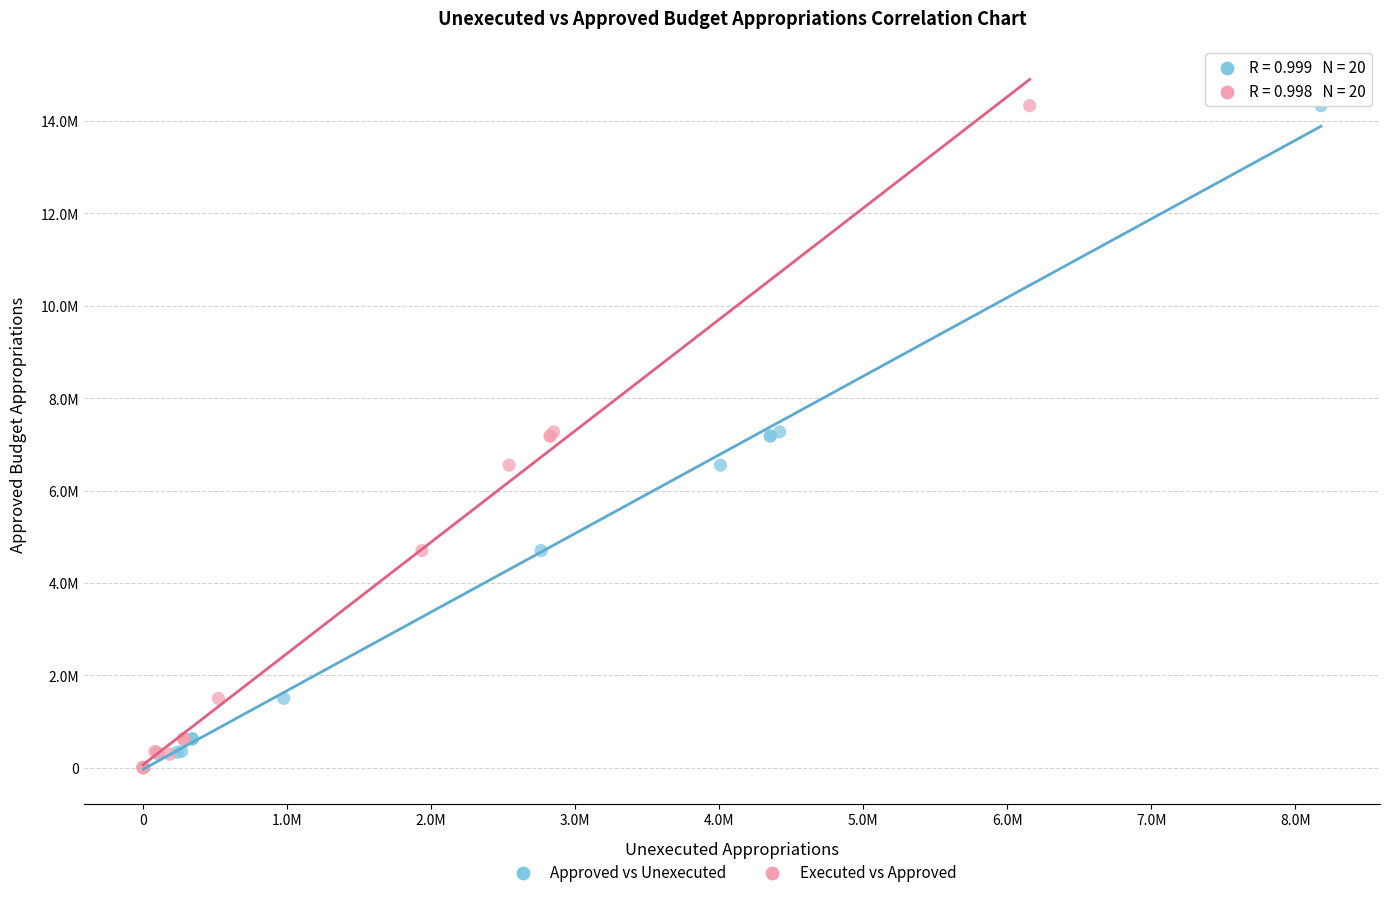

What are all the series names shown in the legend?

Approved vs Unexecuted, Executed vs Approved